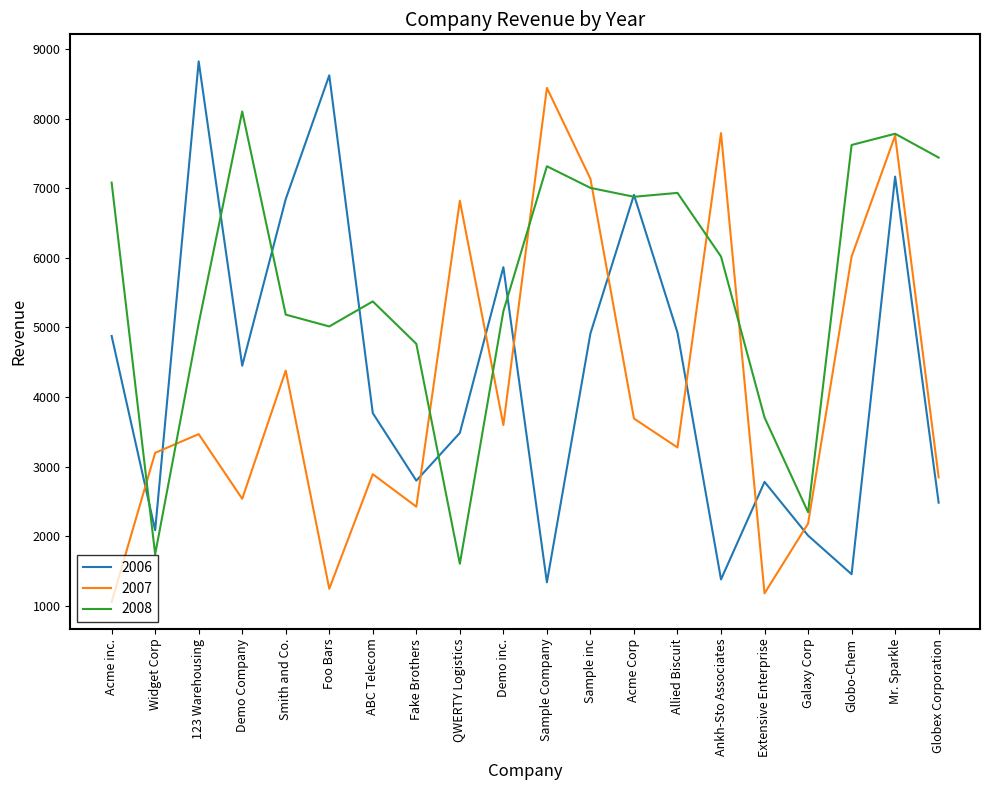

True or false: 2007 has a value of 5880 at Acme Corp.

False